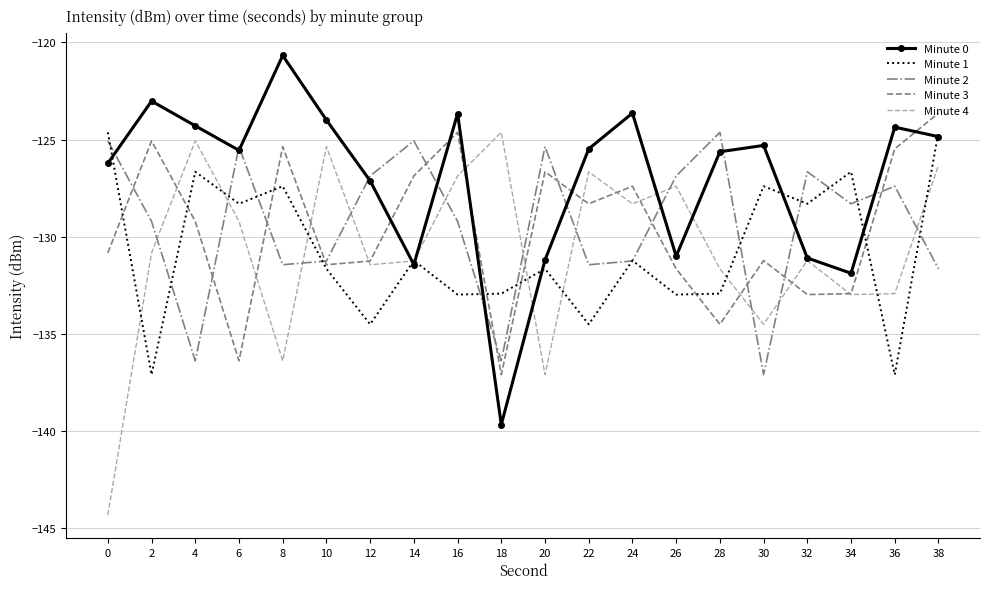

Rank the series at 30 from lowest to highest value.

Minute 2, Minute 4, Minute 3, Minute 1, Minute 0